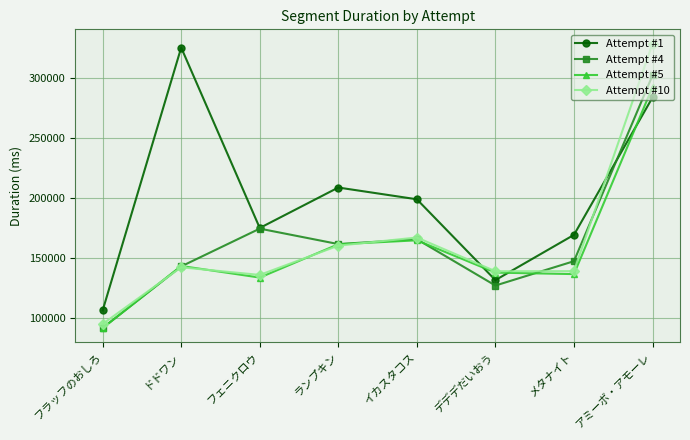

The value of Attempt #1 at フェニクロウ is 273291. True or false?

False